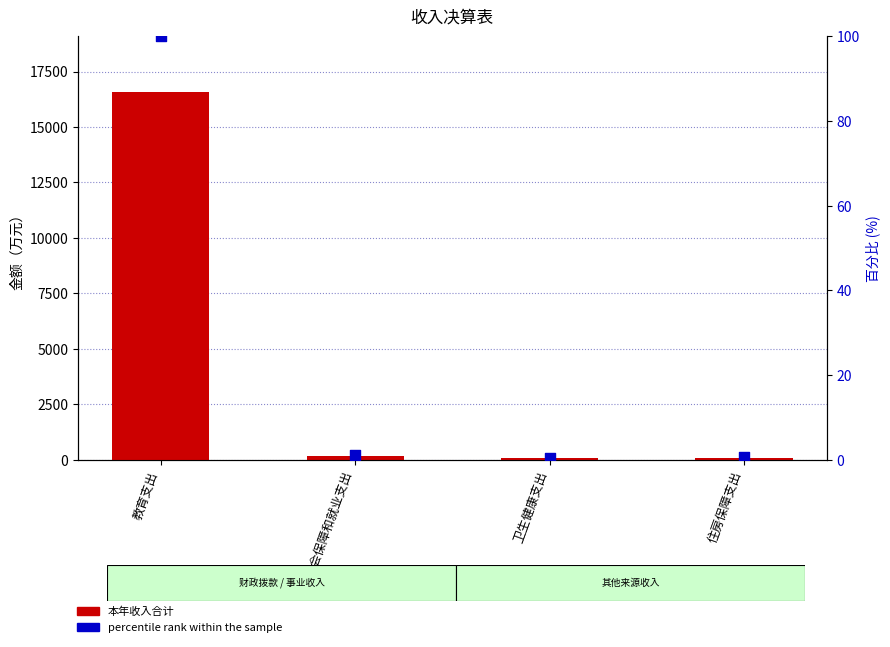

Which series contains the lowest Y value?

percentile rank within the sample